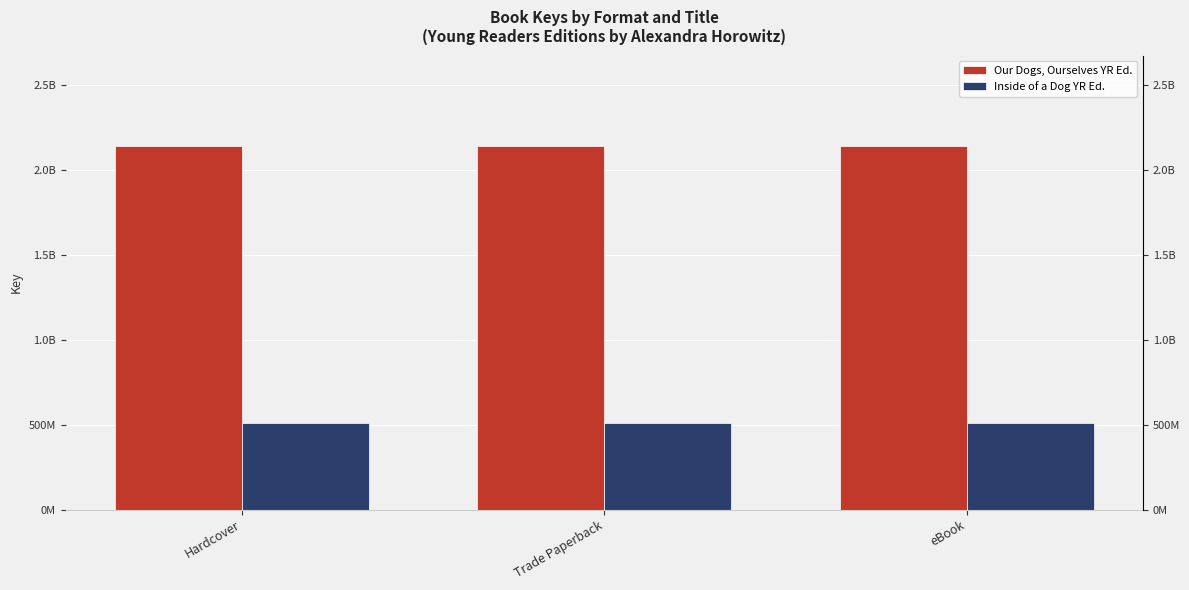

Between eBook and Trade Paperback, which is larger?

eBook